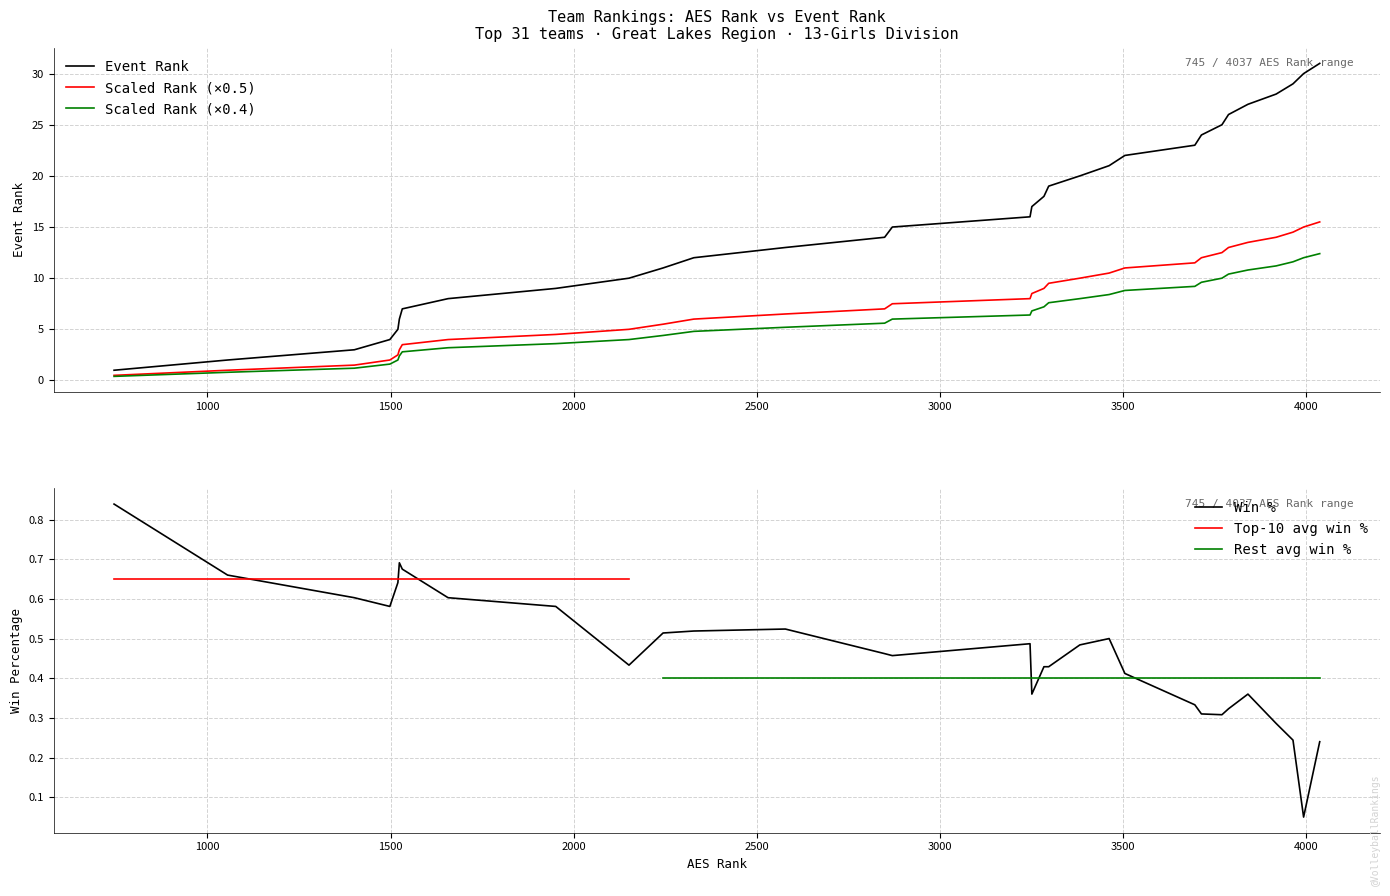

What is the highest value of the Scaled Rank (×0.5) series?

15.5